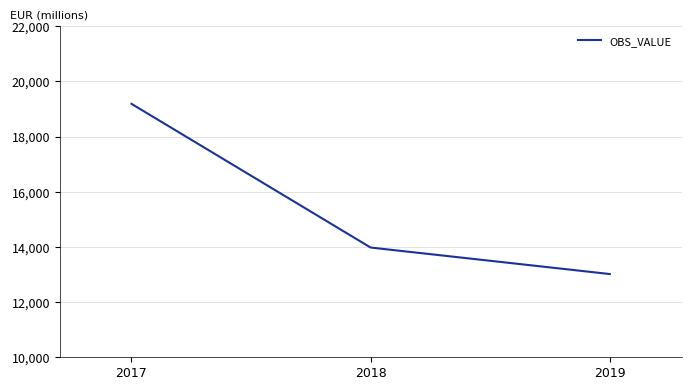

Which has a higher value, 2019 or 2017?

2017